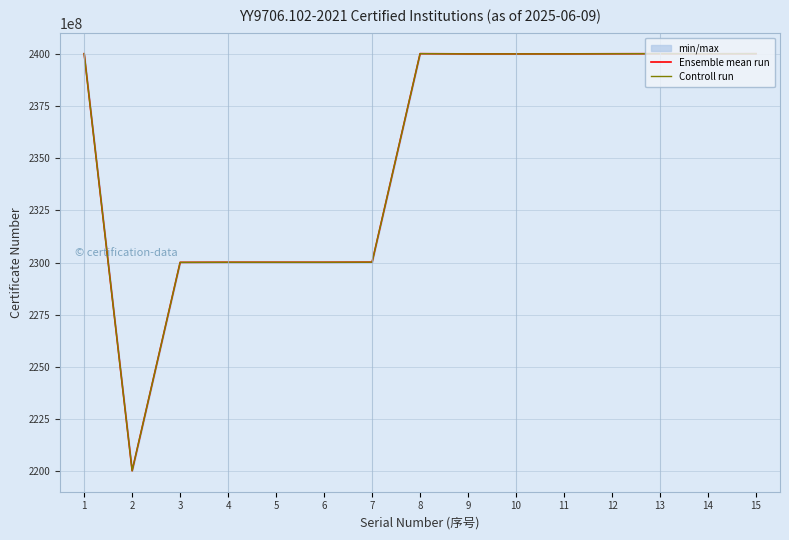

True or false: Ensemble mean run and Controll run cross at least once.

False